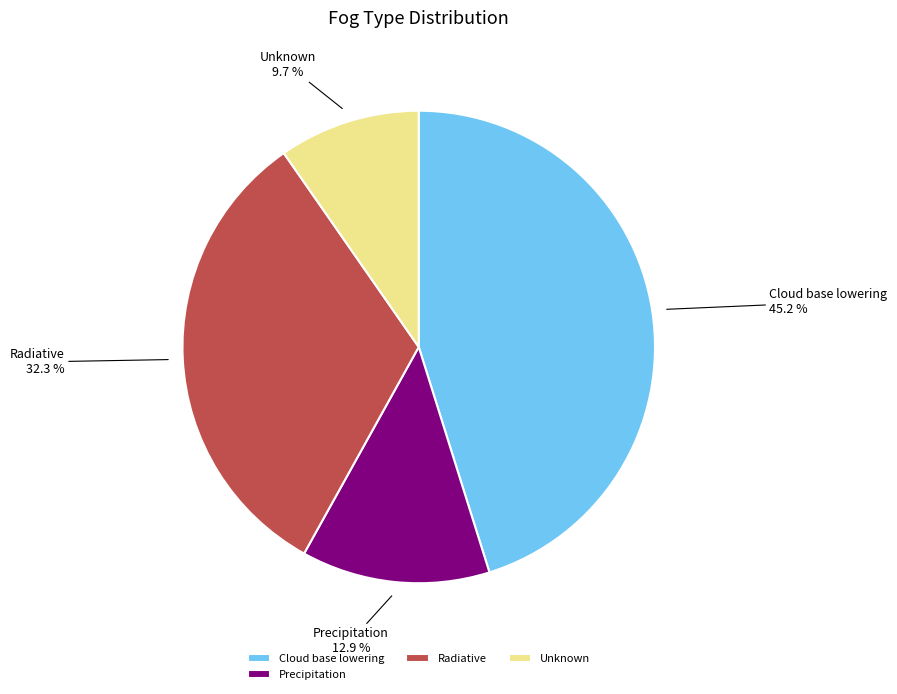

Is Unknown the majority of the pie?

No